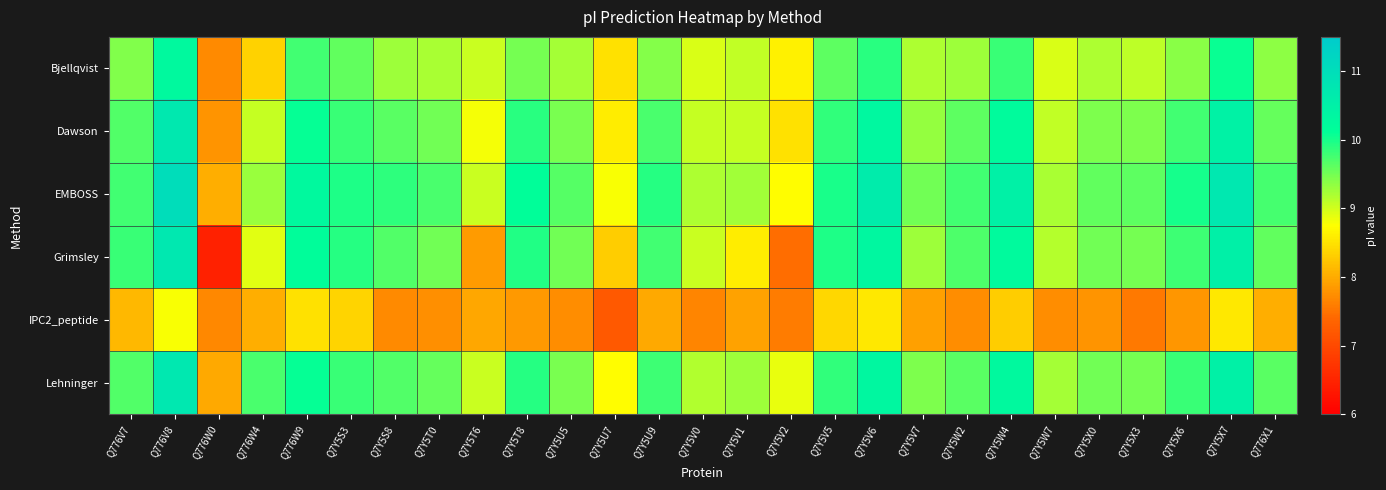

What is the maximum value shown in the chart?

11.0